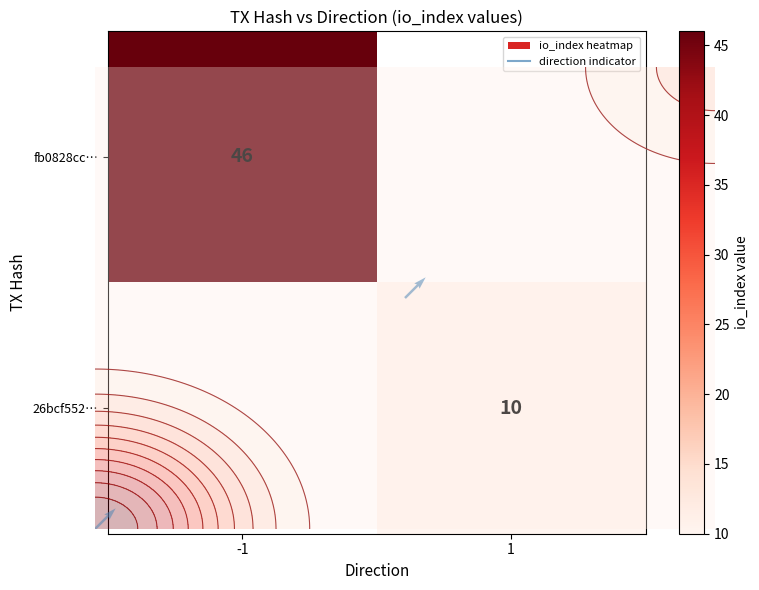

Count the number of data series in this chart.

2